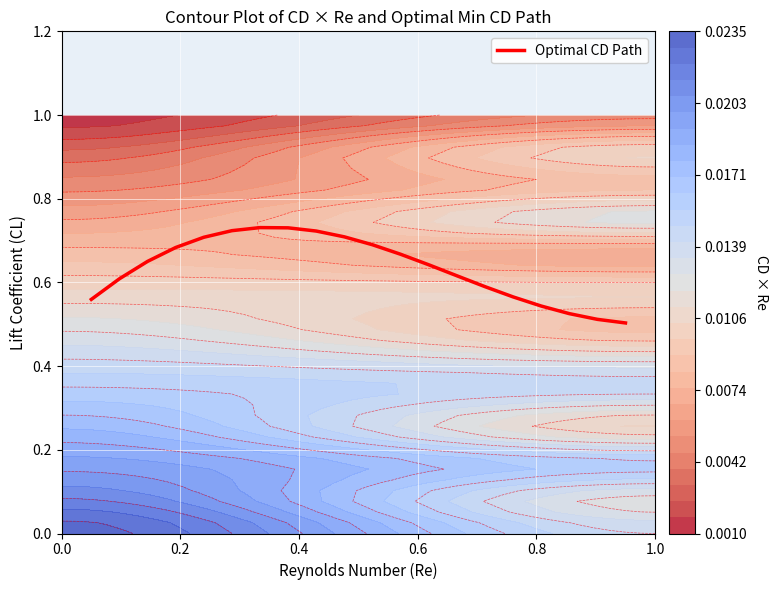

Reading left to right, extract all data points from this chart.

0.6	0.6	0.7	0.7	0.7	0.7	0.7	0.7	0.7	0.7	0.7	0.7	0.6	0.6	0.6	0.6	0.5	0.5	0.5	0.5